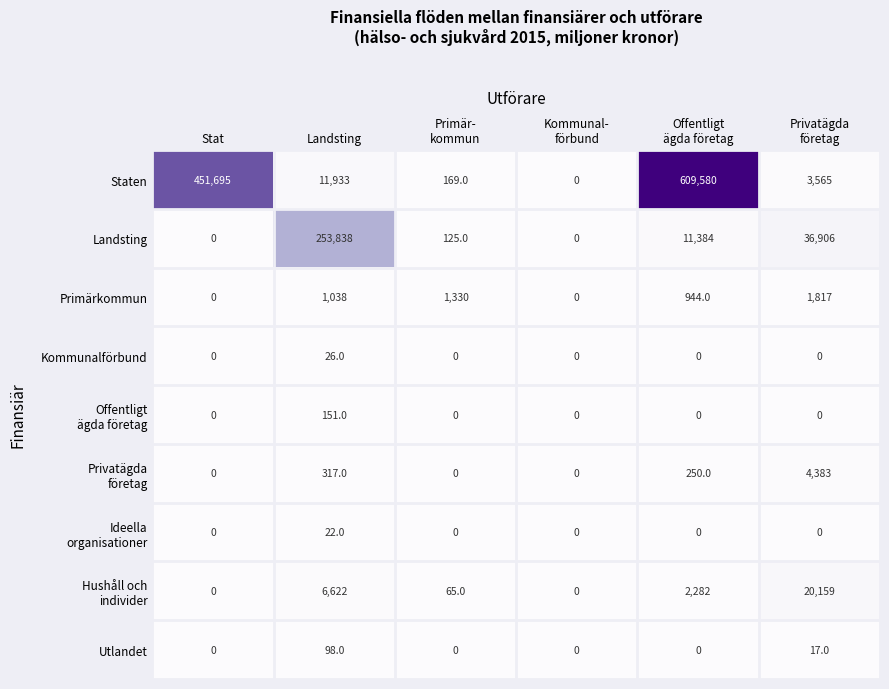

What is the total value across all series at Landsting?

274045